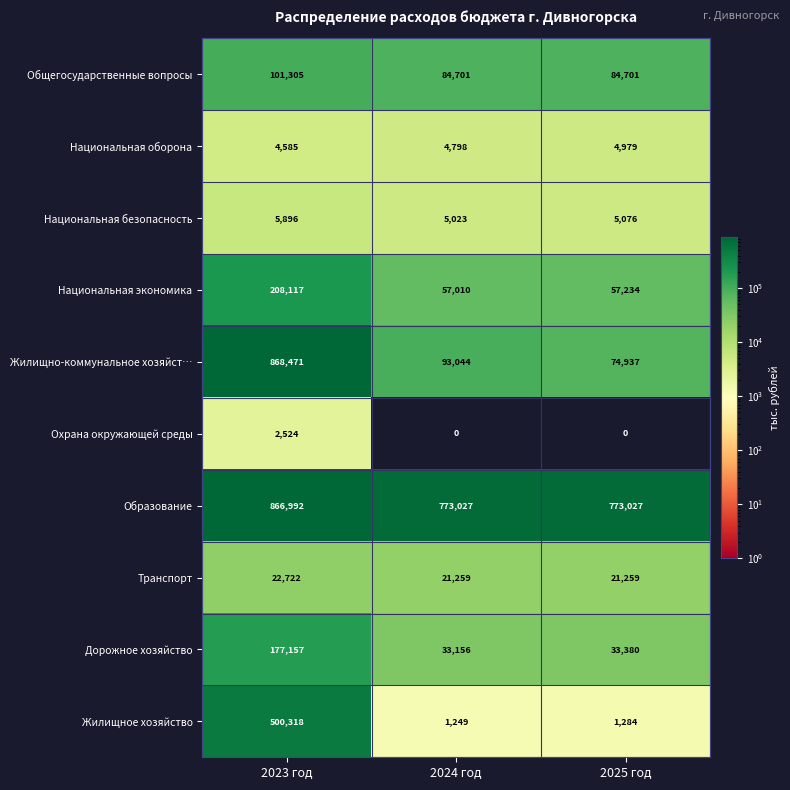

What is the difference between the Жилищно-коммунальное хозяйст… values at 2025 год and 2024 год?

18107